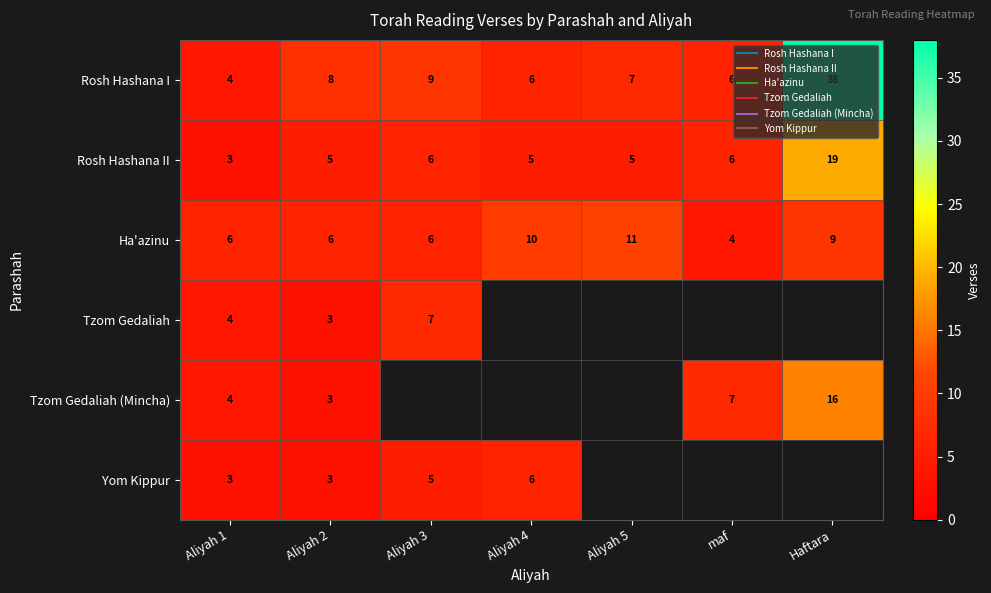

Rank the series by their maximum value, from highest to lowest.

Rosh Hashana I, Rosh Hashana II, Tzom Gedaliah (Mincha), Ha'azinu, Tzom Gedaliah, Yom Kippur